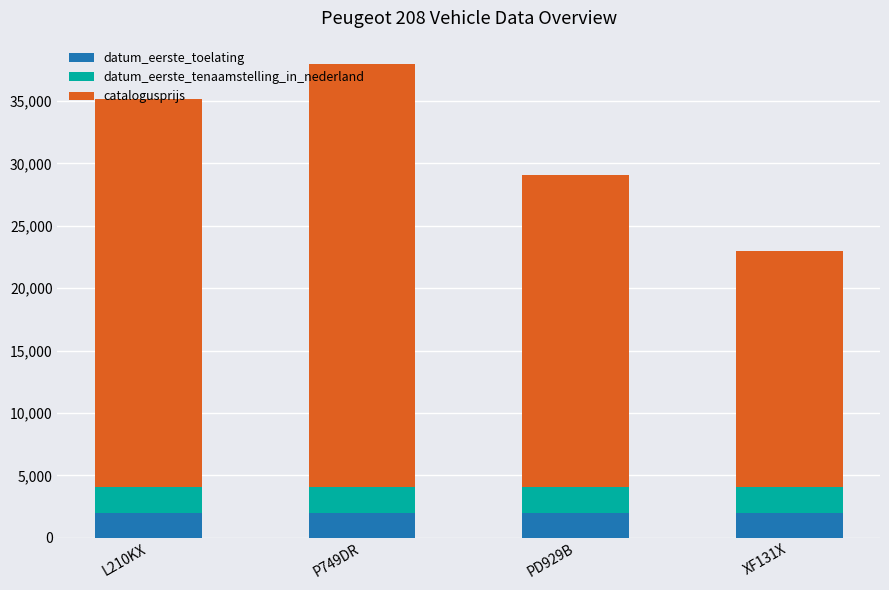

What are all the series names shown in the legend?

datum_eerste_toelating, datum_eerste_tenaamstelling_in_nederland, catalogusprijs